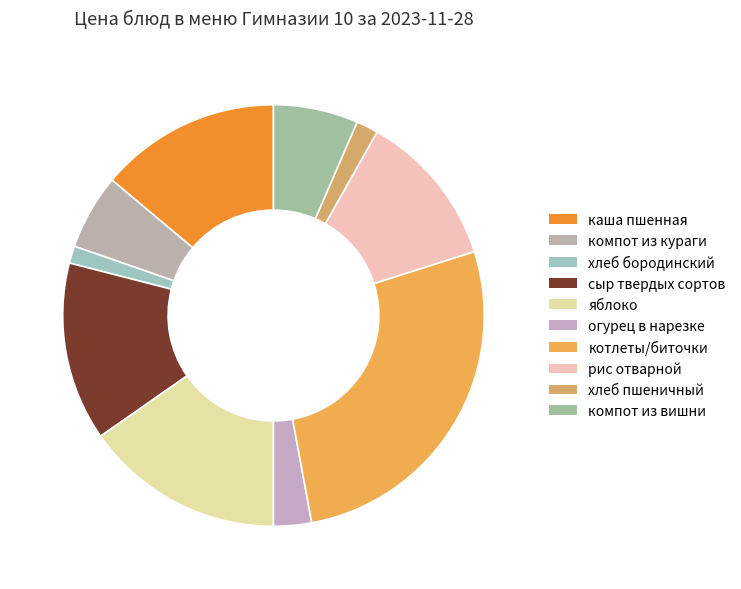

Is рис отварной the majority of the pie?

No